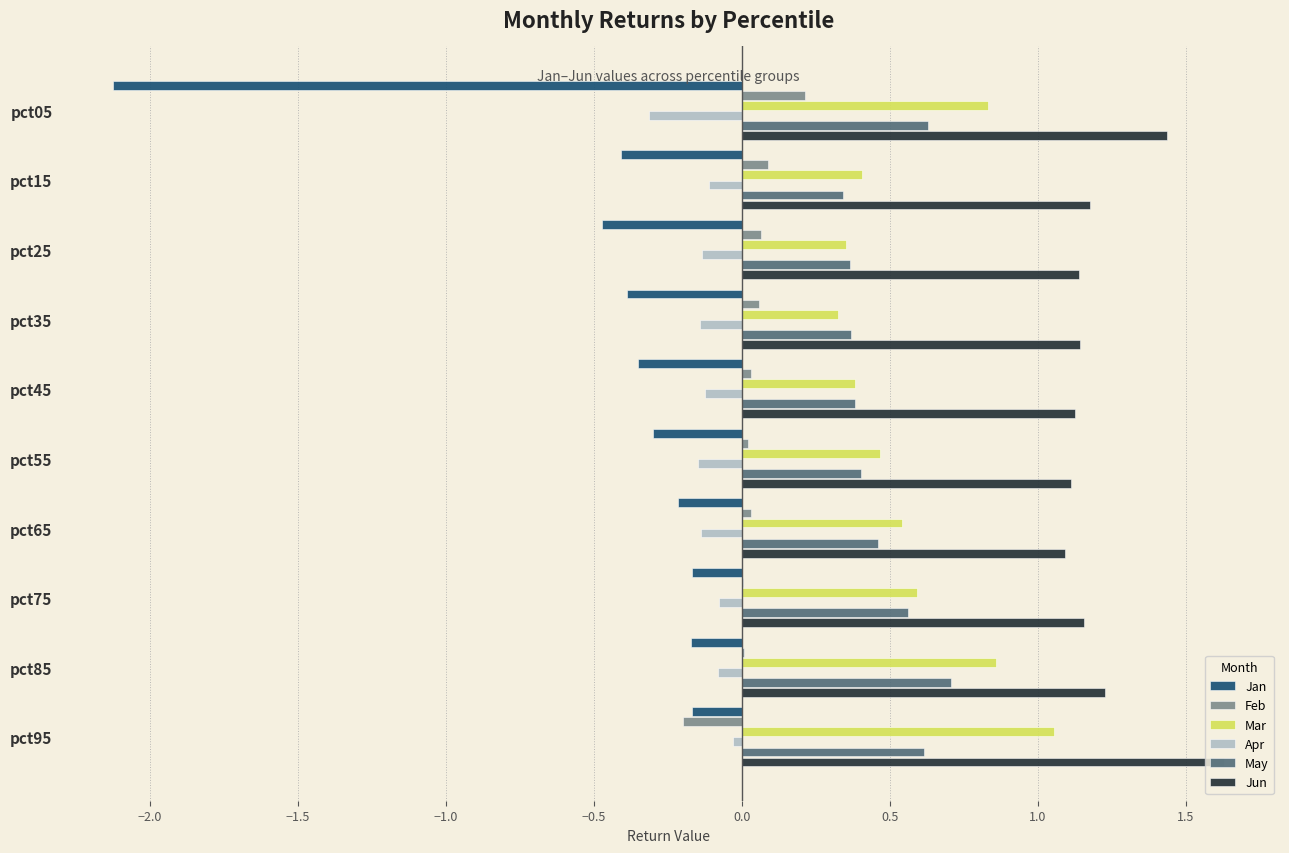

Is the value of Feb at pct55 greater than the value of Jan at pct75?

Yes